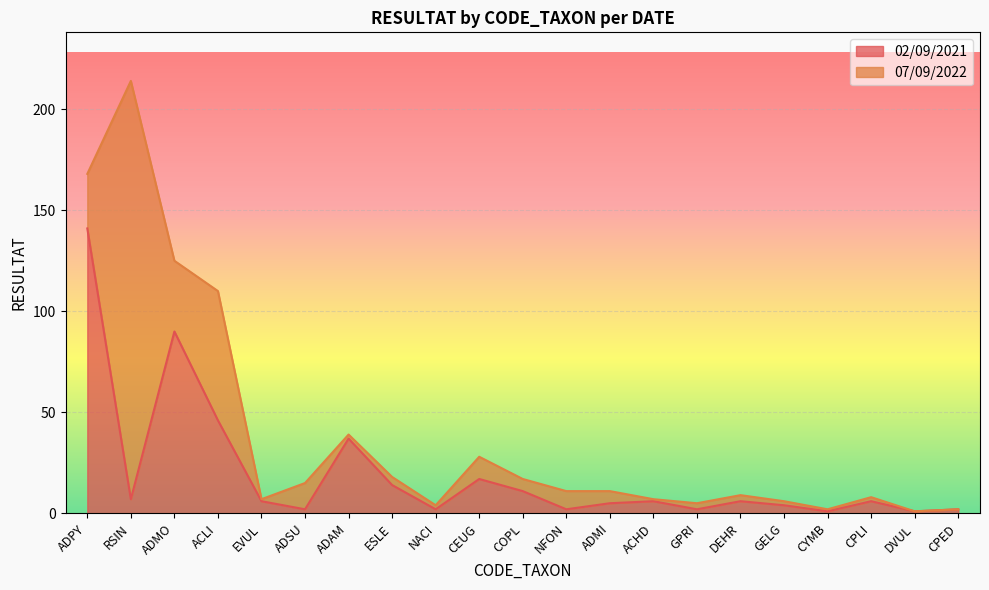

Count the number of values greater than 6.

8